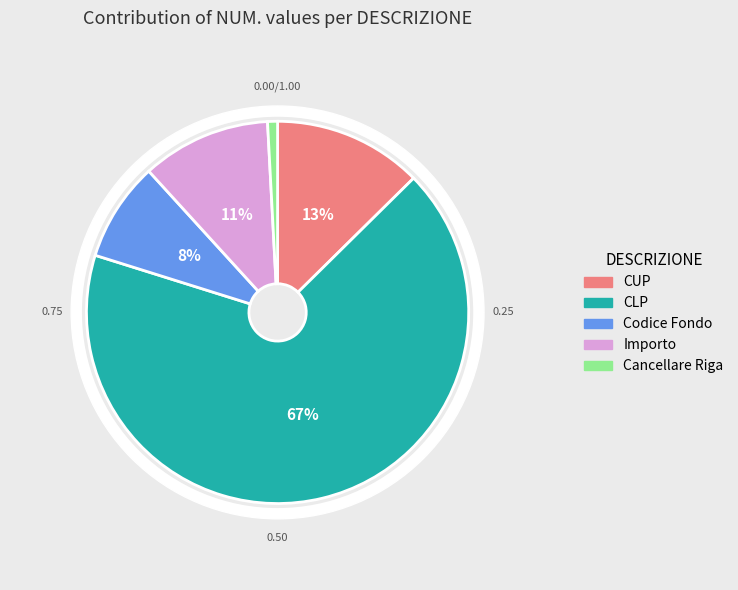

To the nearest percent, what is the average slice percentage?

20%